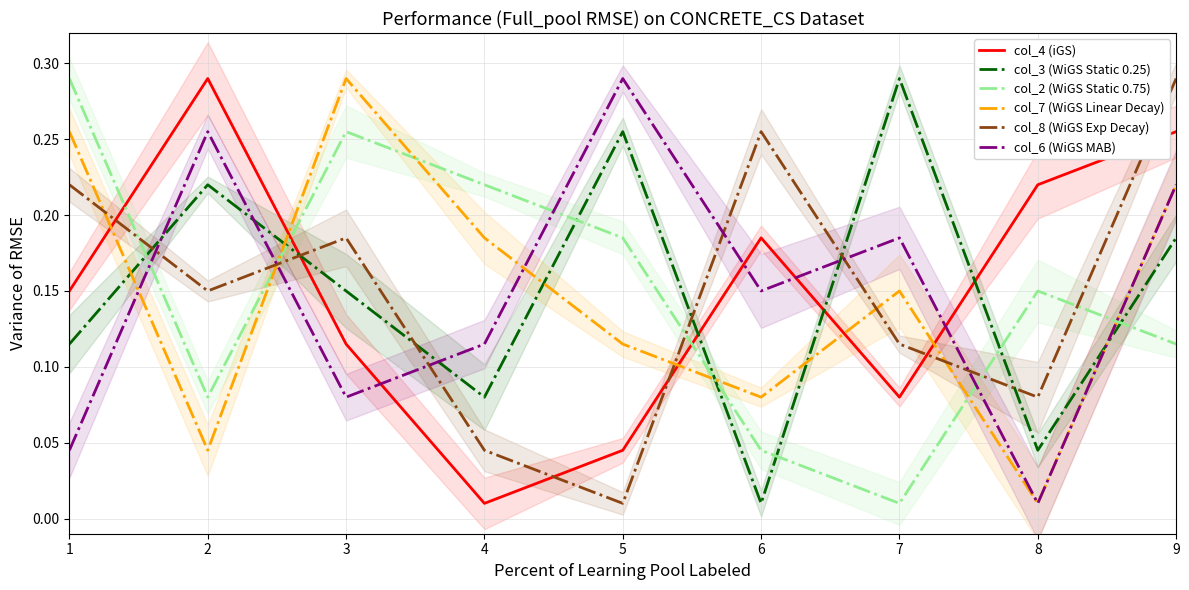

Which series ends up on top after the final intersection of col_2 (WiGS Static 0.75) and col_4 (iGS)?

col_4 (iGS)